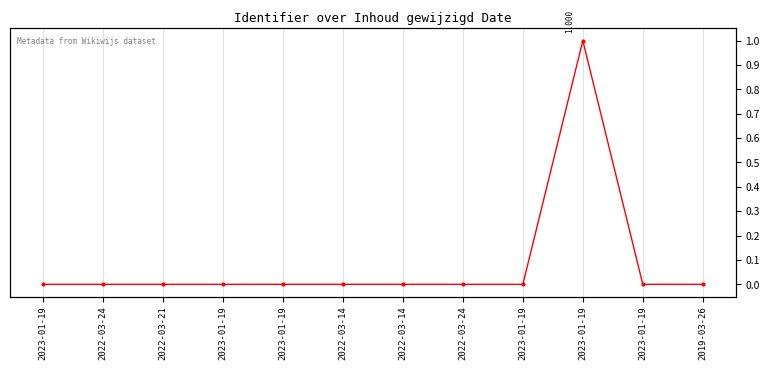

Reading left to right, extract all data points from this chart.

0.0	0.0	0.0	0.0	0.0	0.0	0.0	0.0	0.0	1.0	0.0	0.0